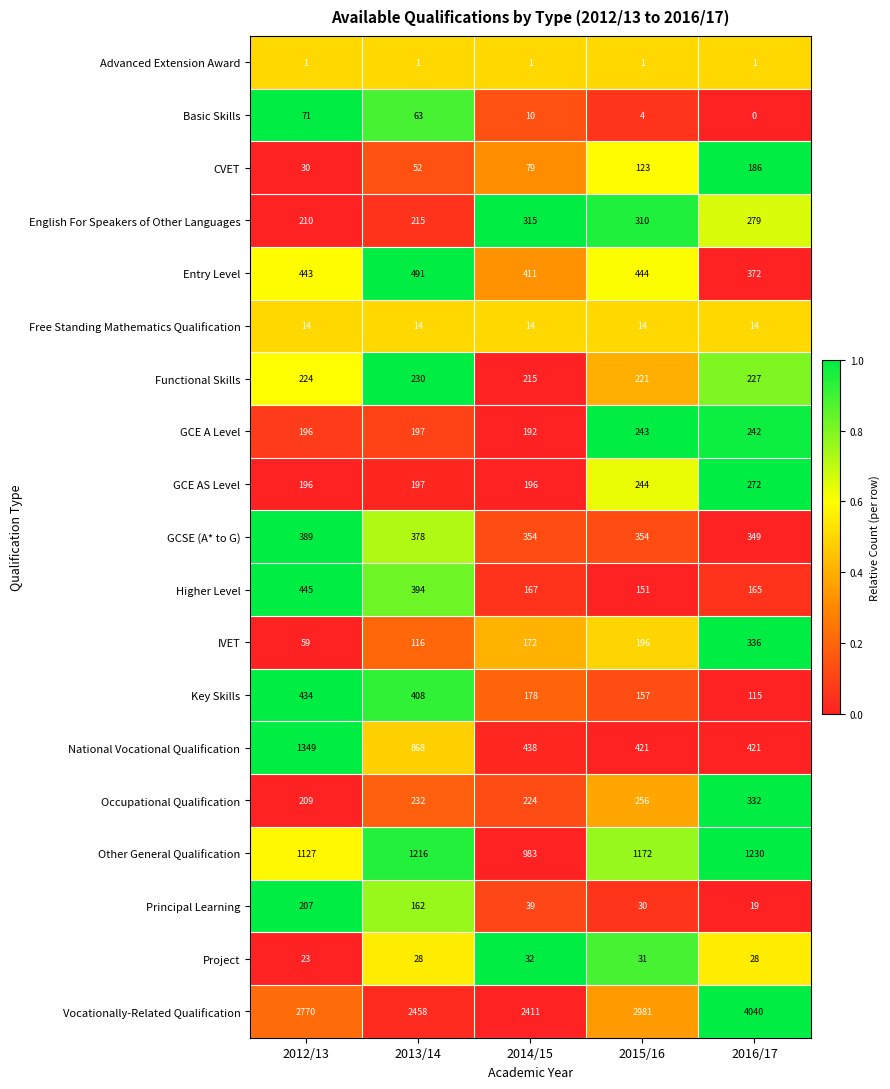

Is the value of Entry Level at 2013/14 greater than the value of Basic Skills at 2012/13?

Yes